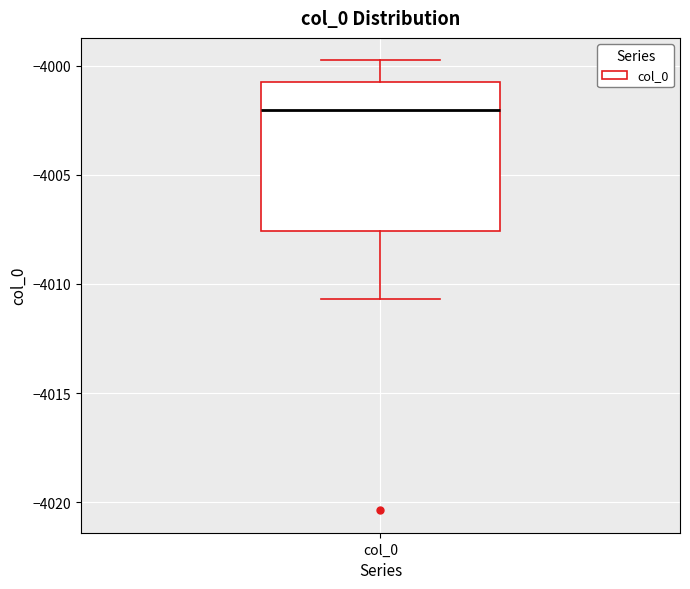

Where does the lower whisker of the box for col_0 end on the y-axis? The values are not printed on the chart, so give them approximately, as read against the axis.

-4010.5